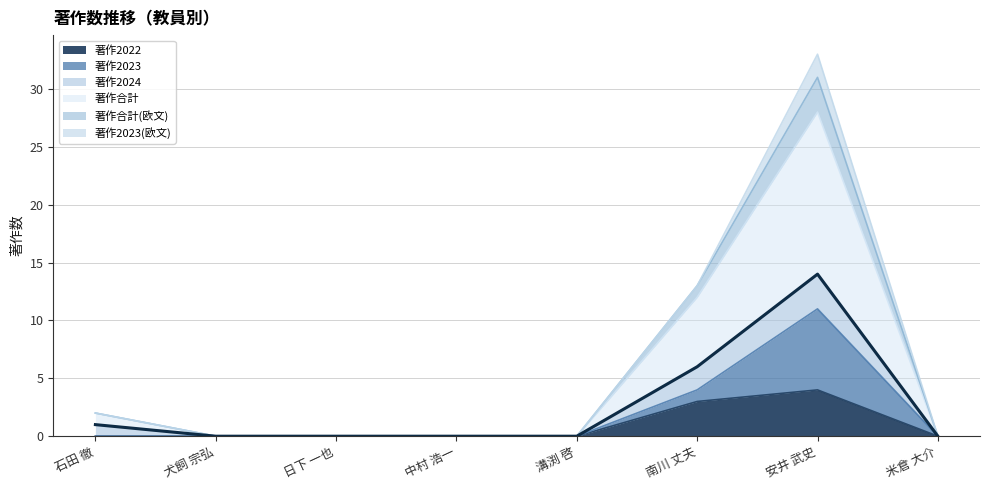

Rank the categories by value from highest to lowest.

安井 武史, 南川 丈夫, 石田 徹, 犬飼 宗弘, 日下 一也, 中村 浩一, 溝渕 啓, 米倉 大介